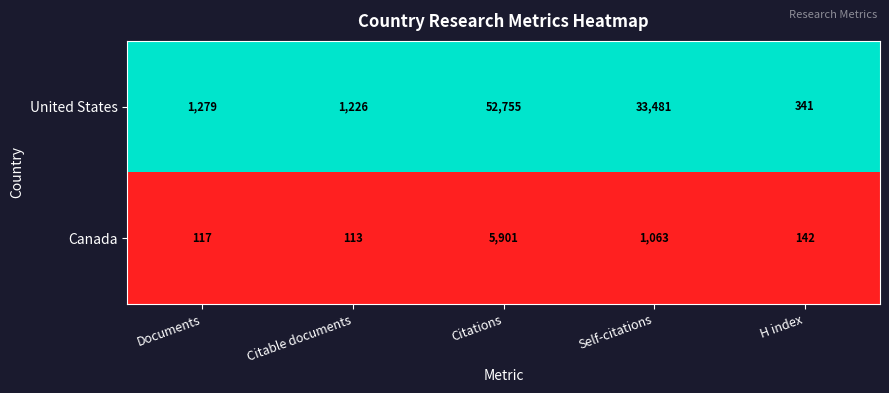

List the series in order of their peak value, lowest first.

Canada, United States